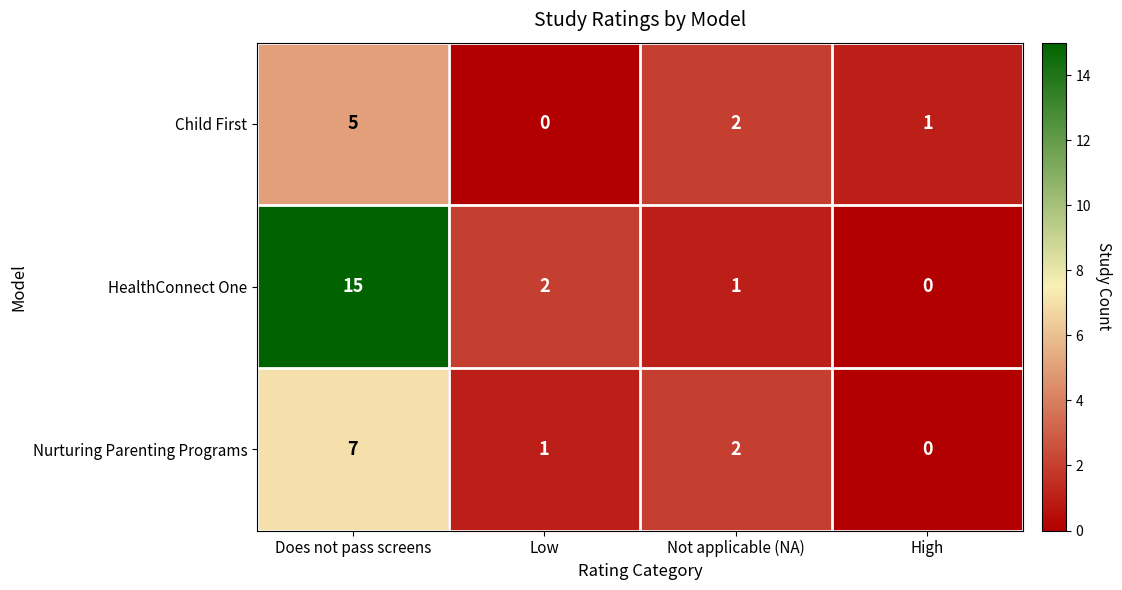

Reading left to right, extract all data points from this chart.

Child First: 5	0	2	1
HealthConnect One: 15	2	1	0
Nurturing Parenting Programs: 7	1	2	0